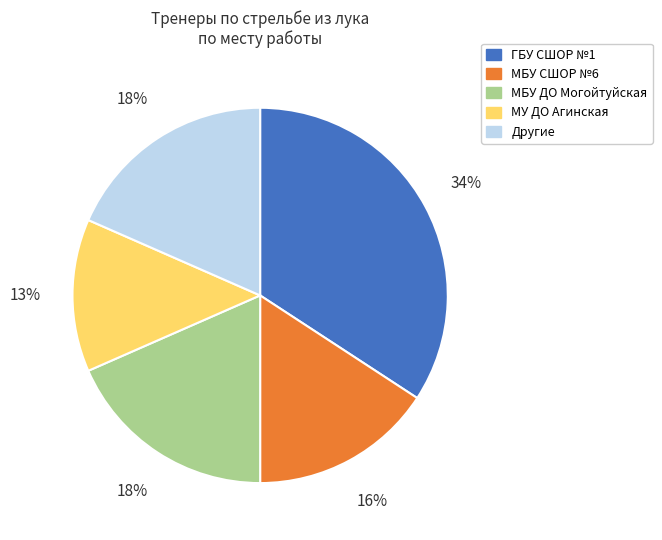

To the nearest percent, what is the average slice percentage?

20%